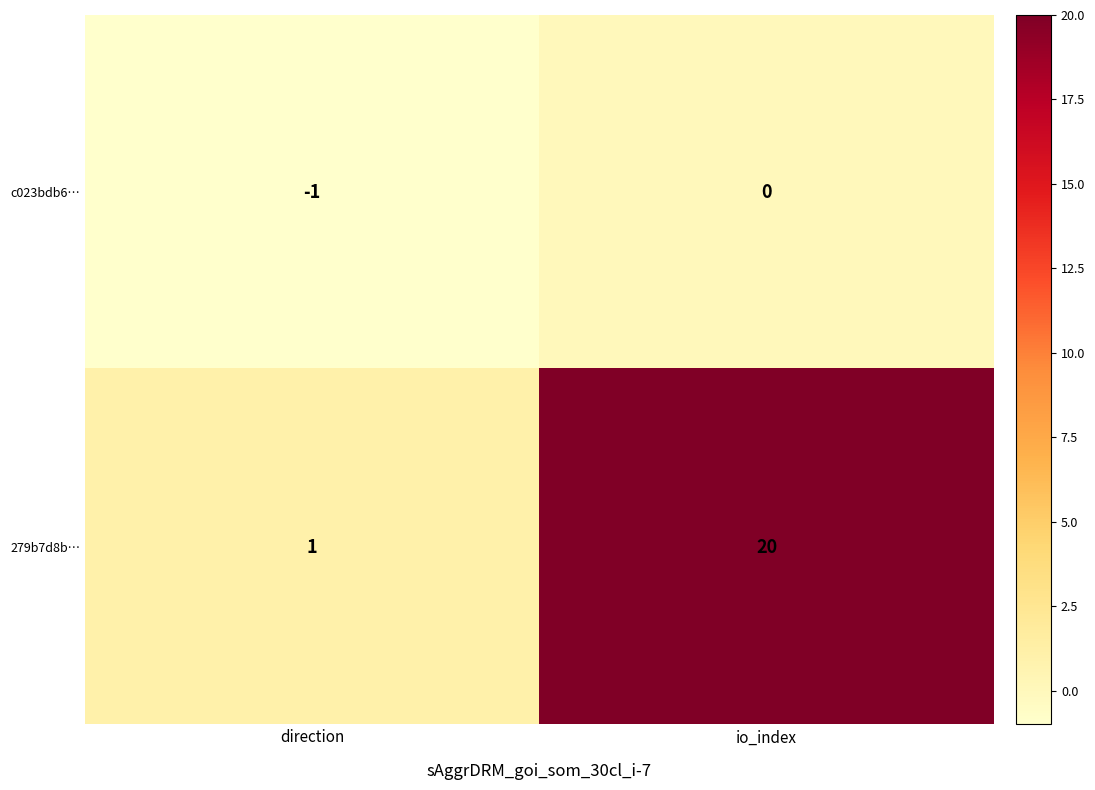

Between direction and io_index, which series saw the biggest shift?

279b7d8b…